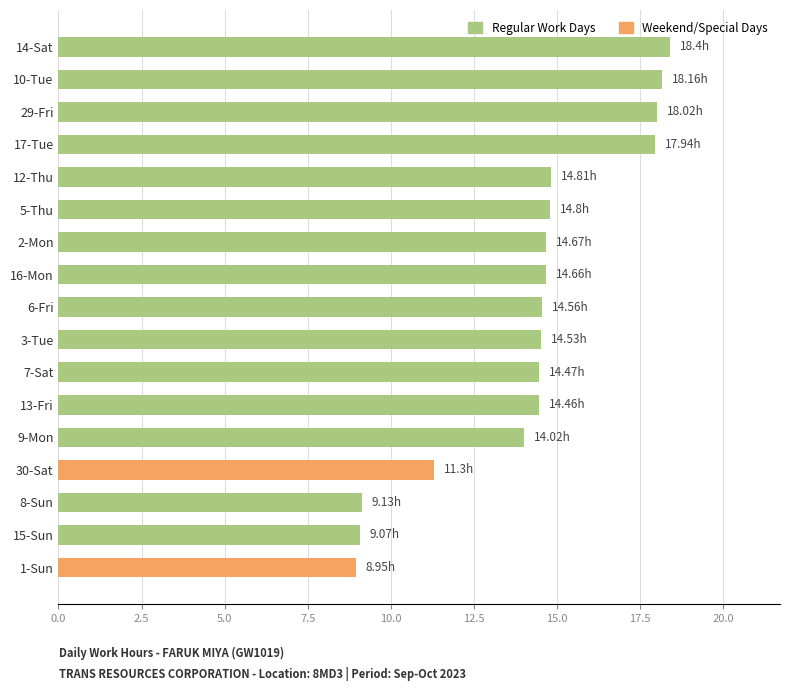

What is the difference between the maximum and second lowest values?

9.3